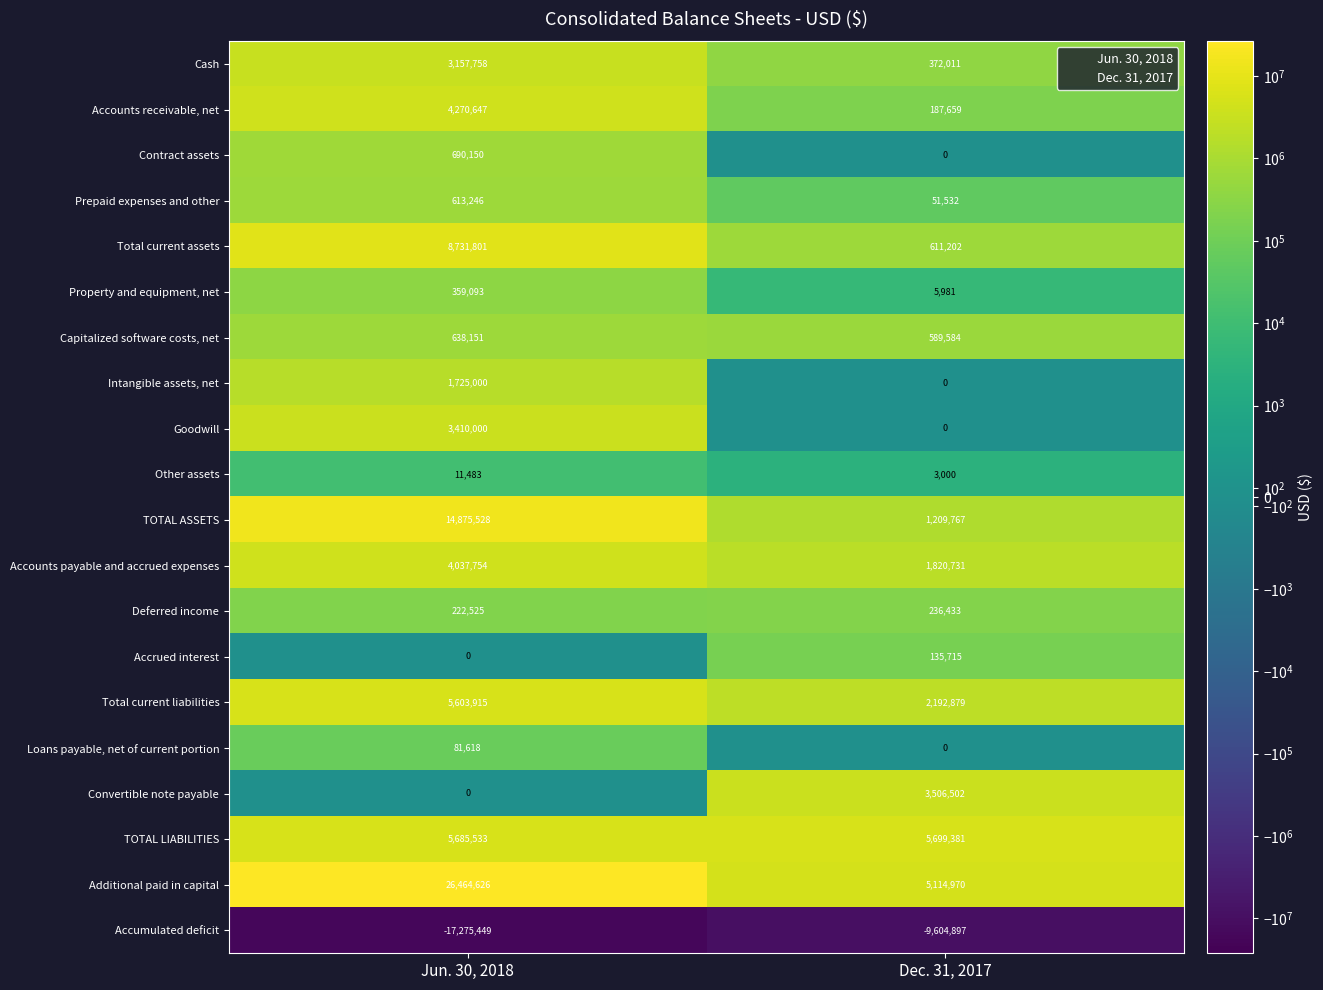

Rank the categories by Other assets value from highest to lowest.

Jun. 30, 2018, Dec. 31, 2017